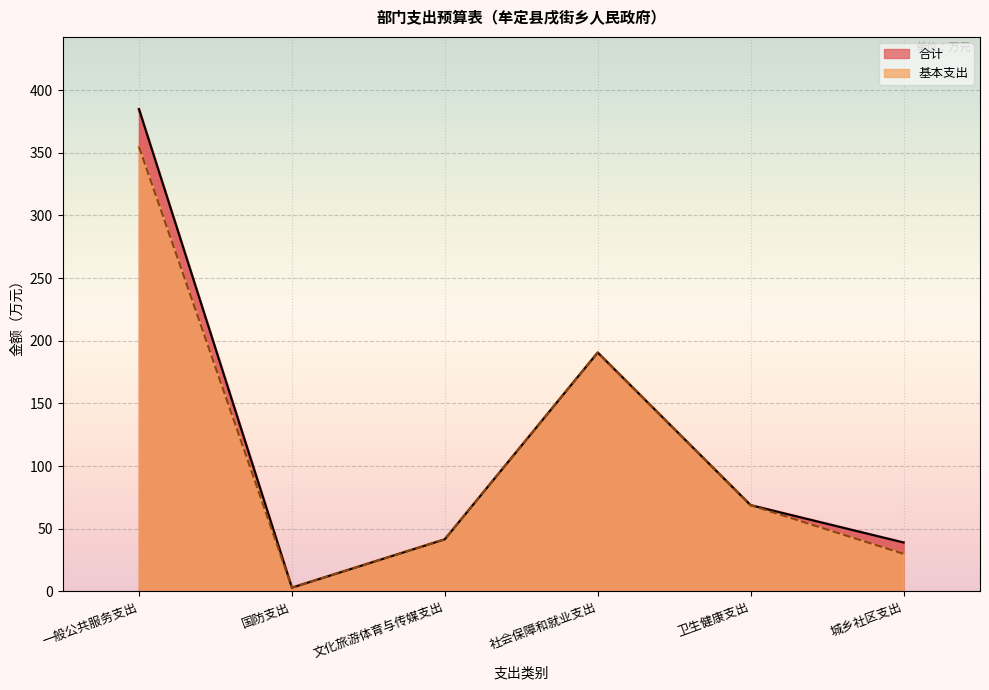

Reading right to left, what are all the values shown in this chart?

合计: 39.0	68.8	190.5	41.6	3.0	384.7
基本支出: 30.0	68.8	190.5	41.6	3.0	354.7